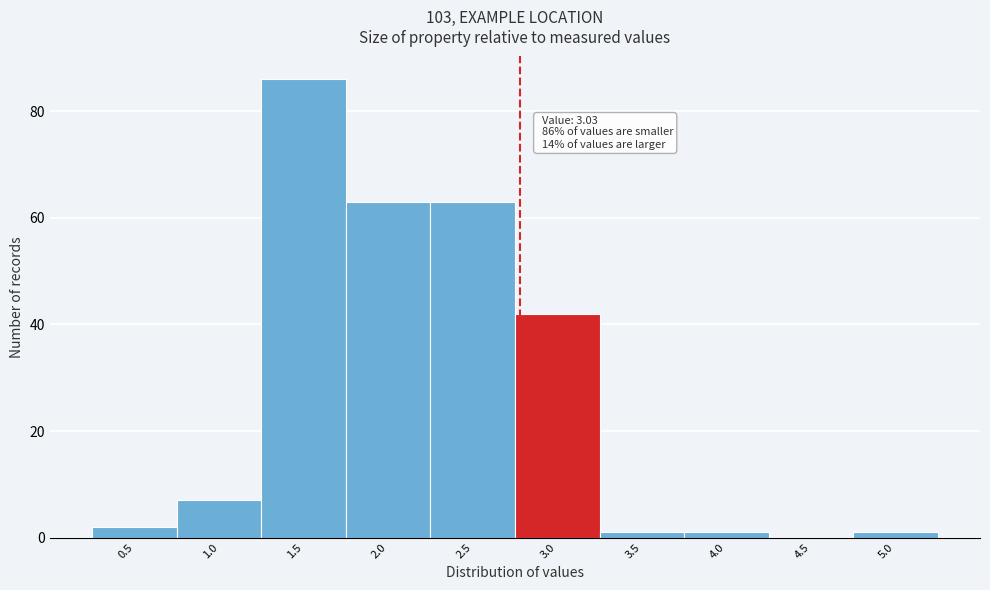

Reading left to right, what are all the values shown in this chart?

0.5=2	1.0=7	1.5=86	2.0=63	2.5=63	3.0=42	3.5=1	4.0=1	4.5=0	5.0=1